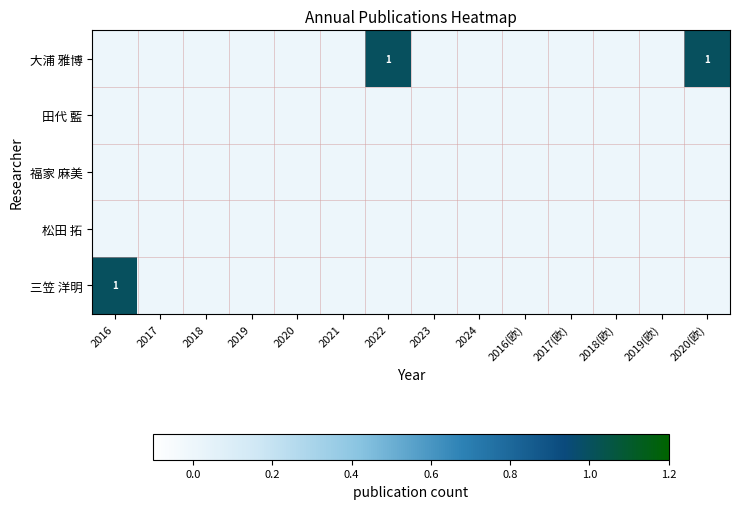

Which label corresponds to the smallest value in the chart?

2016